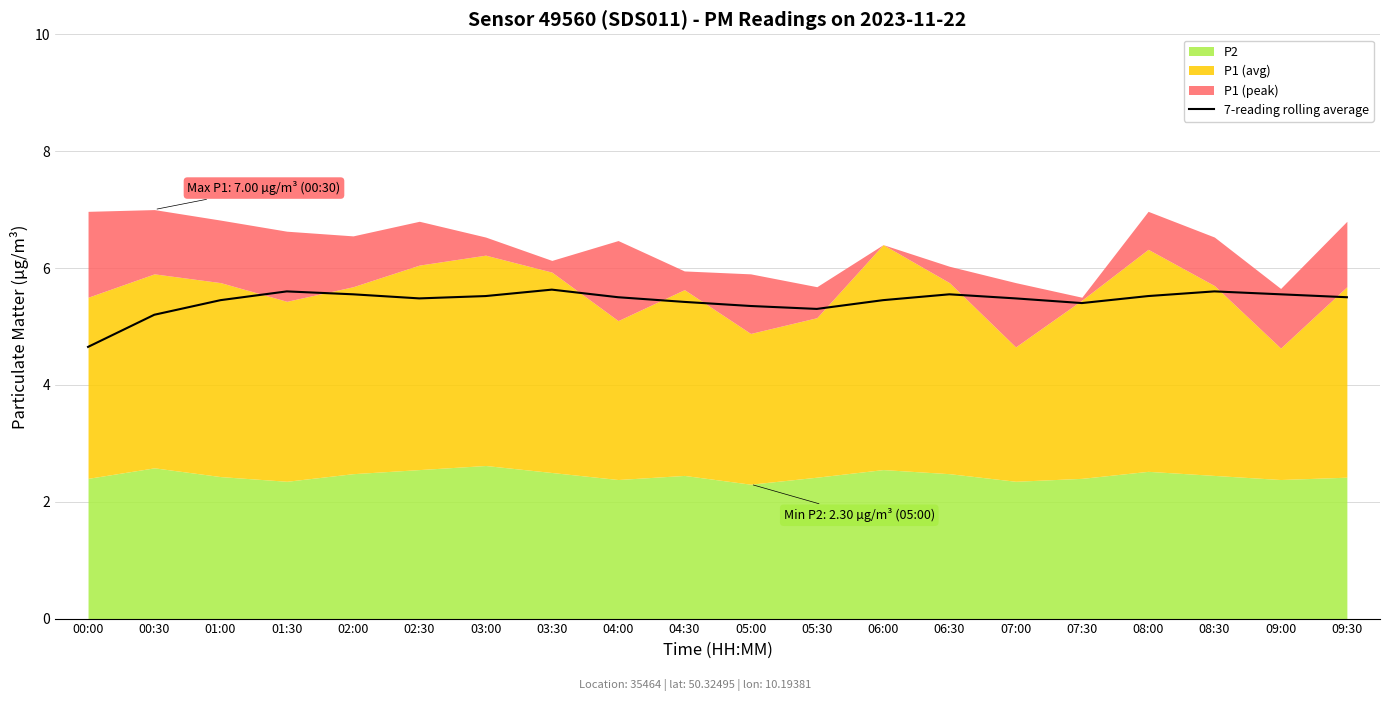

Reading left to right, extract all data points from this chart.

00:00=4.7	00:30=5.2	01:00=5.5	01:30=5.6	02:00=5.5	02:30=5.5	03:00=5.5	03:30=5.6	04:00=5.5	04:30=5.4	05:00=5.3	05:30=5.3	06:00=5.5	06:30=5.5	07:00=5.5	07:30=5.4	08:00=5.5	08:30=5.6	09:00=5.5	09:30=5.5